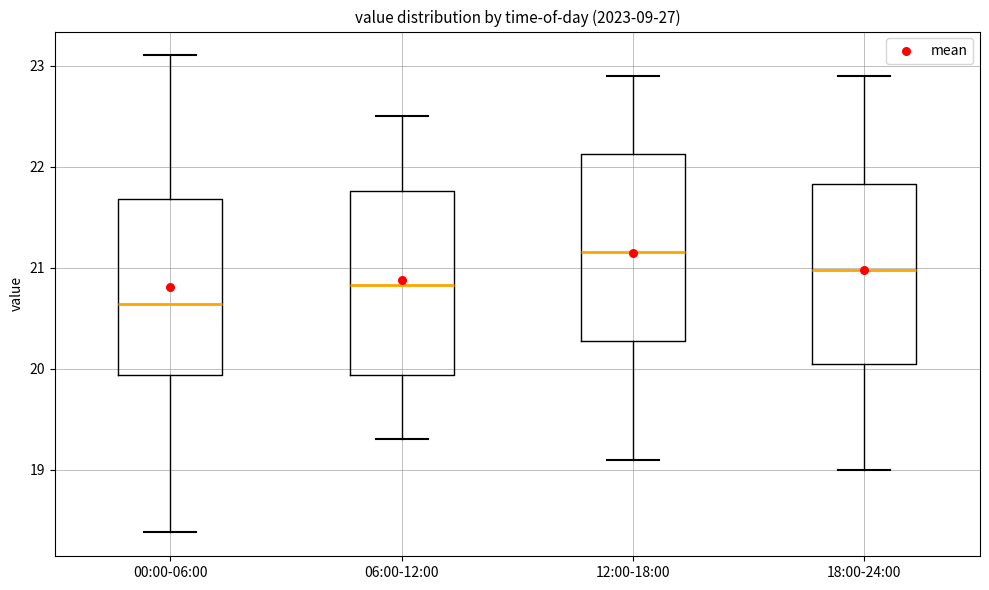

Which box has the highest median line?

12:00-18:00